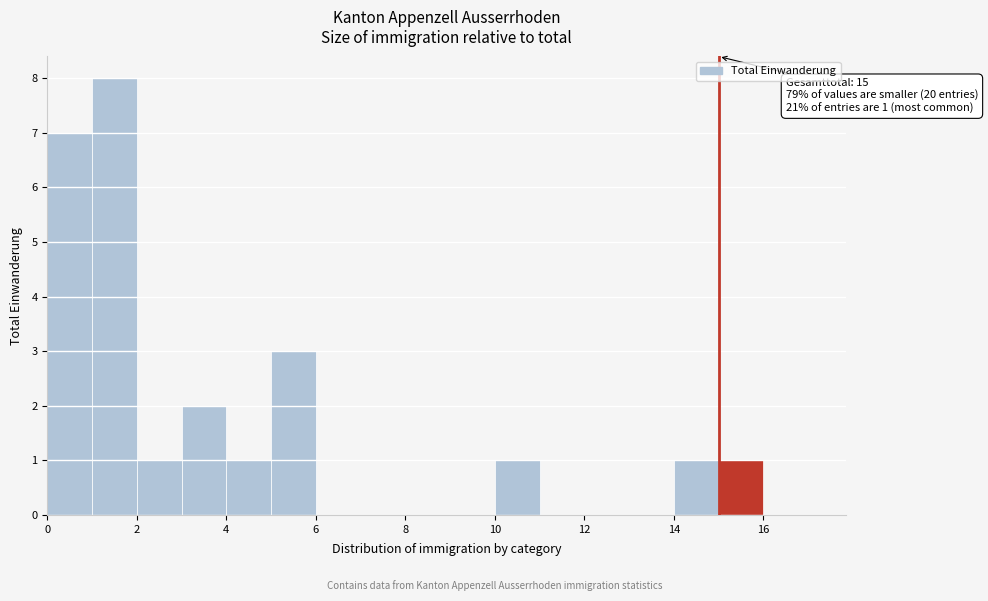

Over which range of the x-axis is the bar tallest?

1 to 2